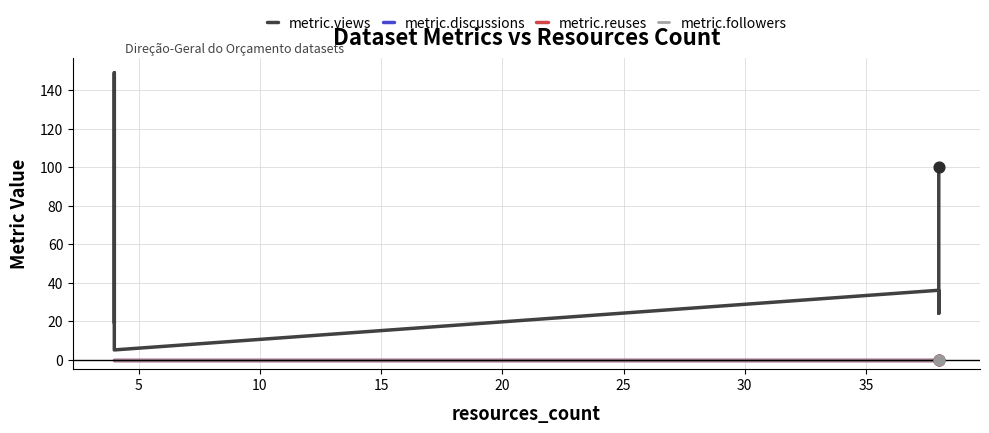

Which series reaches the maximum Y coordinate?

metric.views